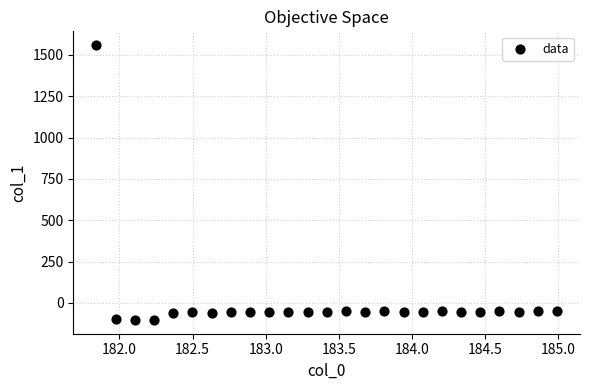

What is the range of X values (max minus min)?

3.1